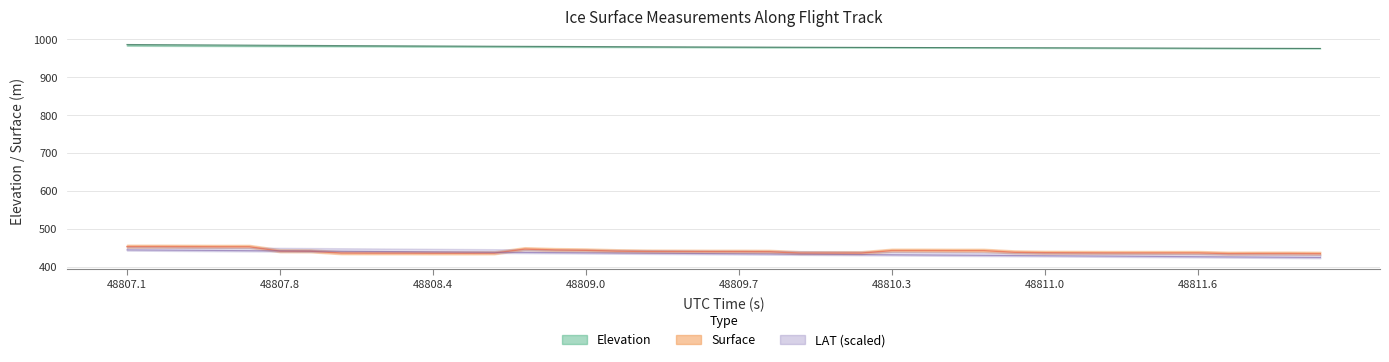

True or false: ELEVATION and SURFACE cross at least once.

False